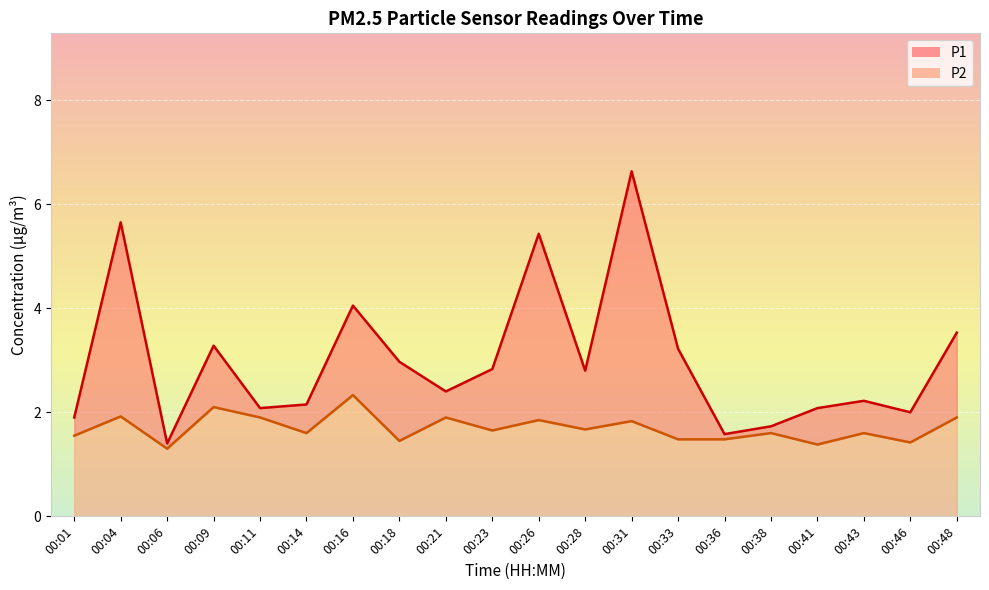

Reading left to right, extract all data points from this chart.

P1: 00:01=1.9	00:04=5.7	00:06=1.4	00:09=3.3	00:11=2.1	00:14=2.1	00:16=4.0	00:18=3.0	00:21=2.4	00:23=2.8	00:26=5.4	00:28=2.8	00:31=6.6	00:33=3.2	00:36=1.6	00:38=1.7	00:41=2.1	00:43=2.2	00:46=2.0	00:48=3.5
P2: 00:01=1.6	00:04=1.9	00:06=1.3	00:09=2.1	00:11=1.9	00:14=1.6	00:16=2.3	00:18=1.4	00:21=1.9	00:23=1.6	00:26=1.9	00:28=1.7	00:31=1.8	00:33=1.5	00:36=1.5	00:38=1.6	00:41=1.4	00:43=1.6	00:46=1.4	00:48=1.9